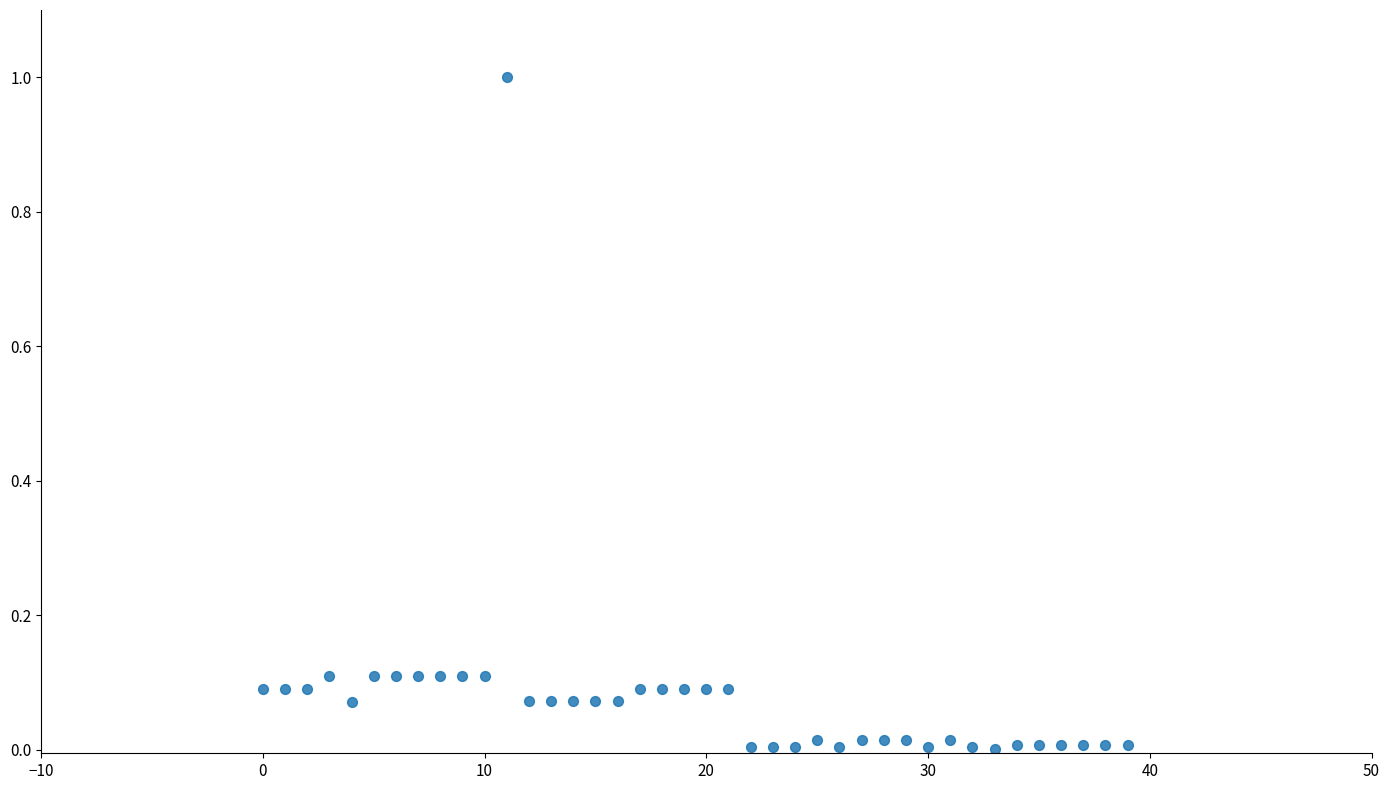

What is the range of Y values (max minus min)?

1.0